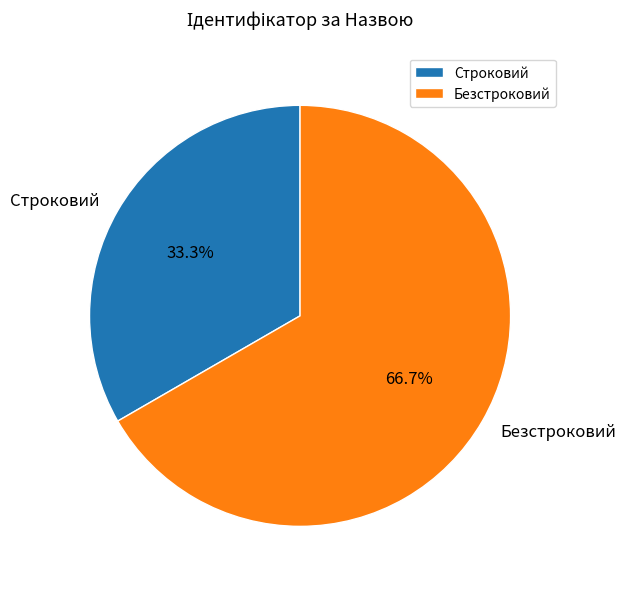

What is the largest slice in the pie chart?

Безстроковий